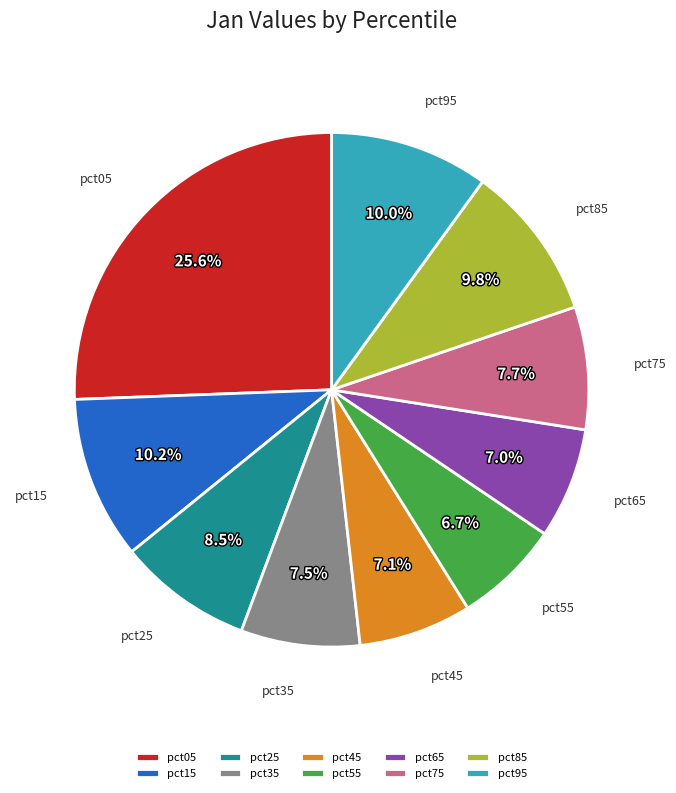

Which has a higher value, pct75 or pct45?

pct75